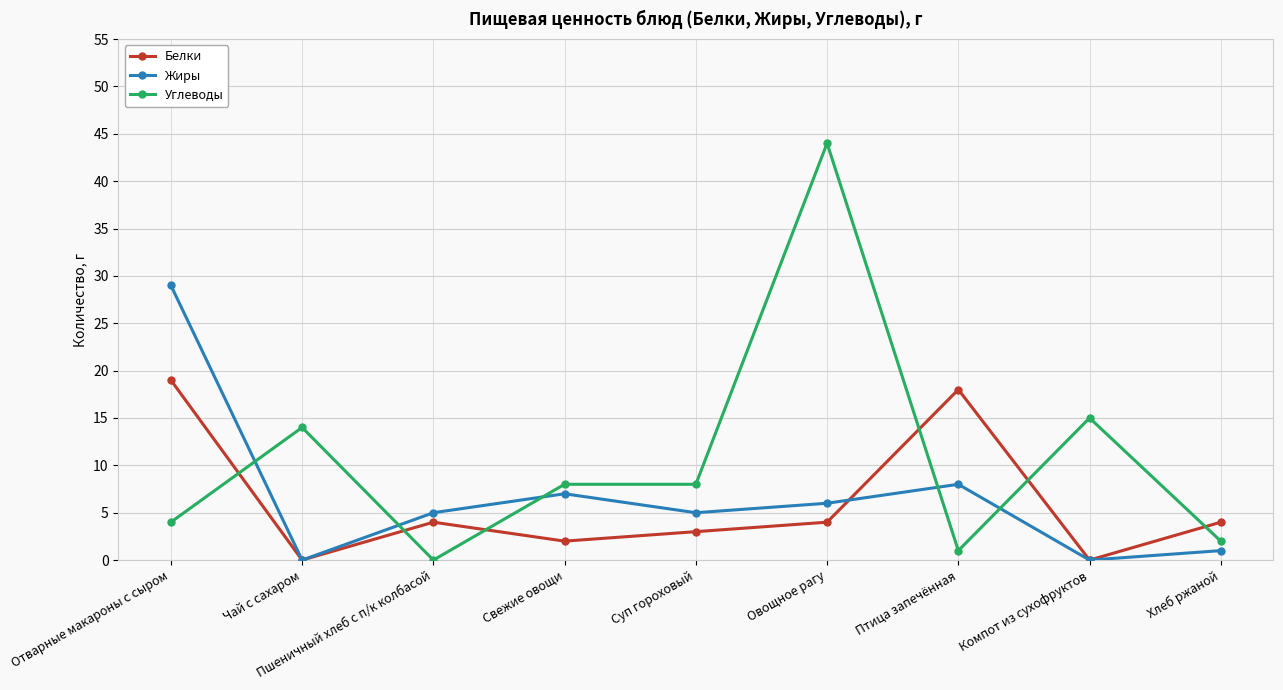

Rank the series by their average value, from lowest to highest.

Белки, Жиры, Углеводы